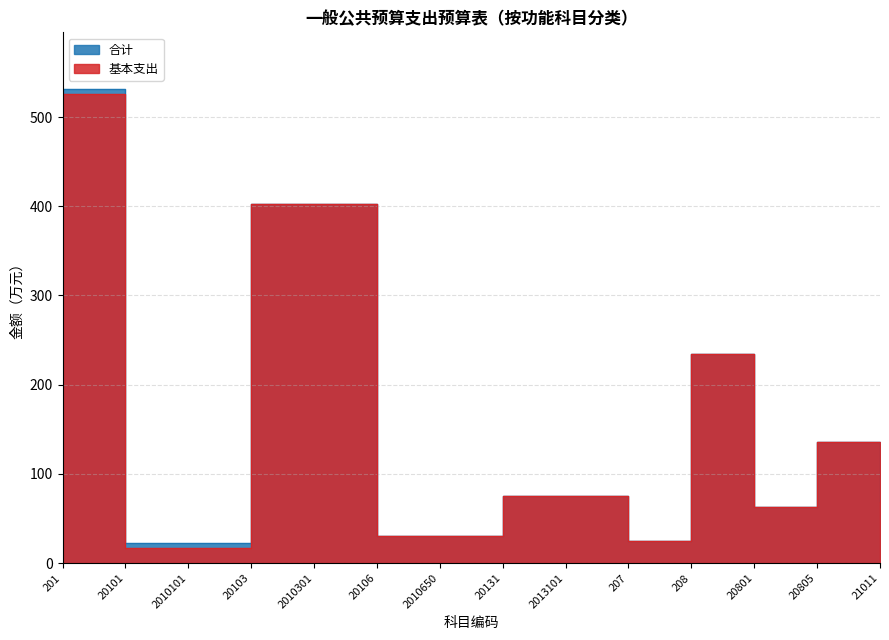

What is the sum of all 基本支出 values?

2104.9